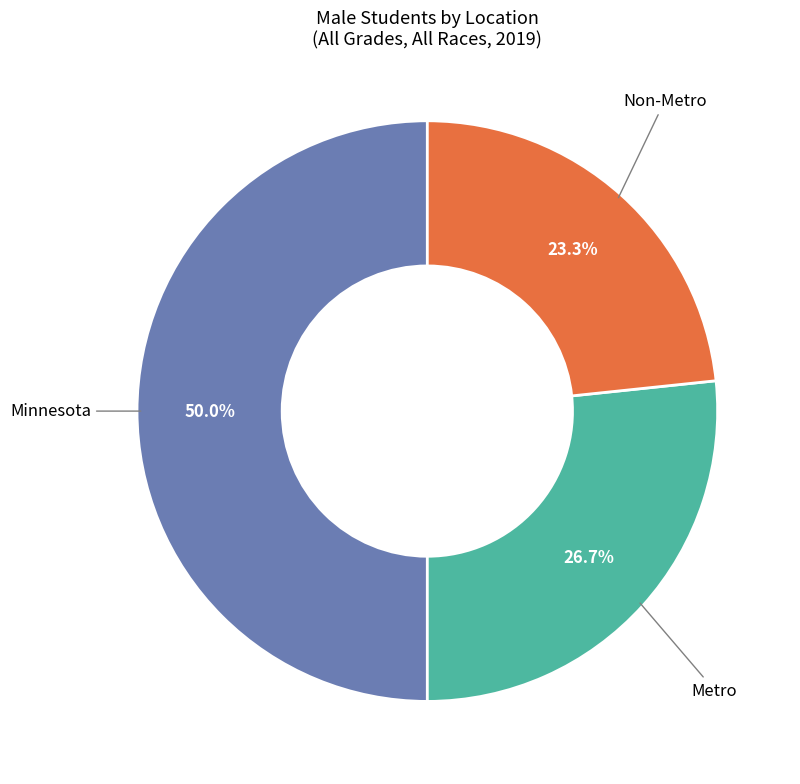

Between Metro and Minnesota, which is larger?

Minnesota